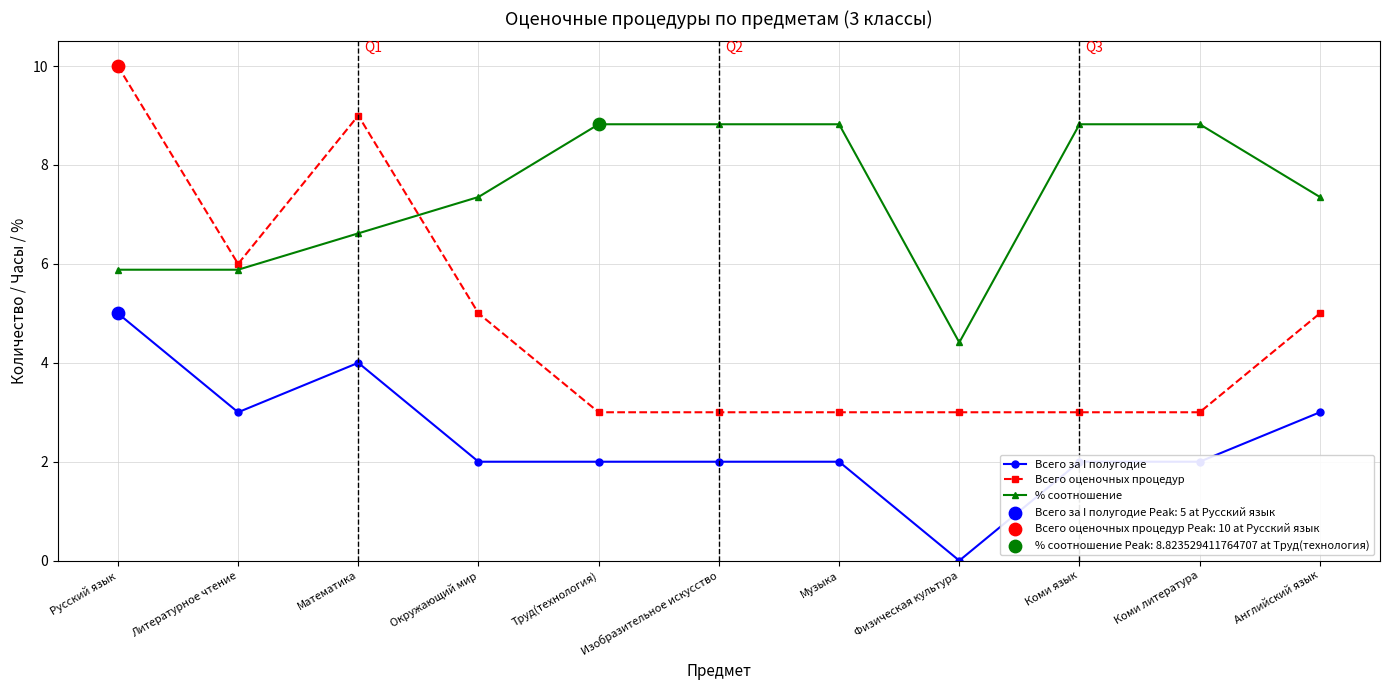

At which category is the sum across all series the highest?

Русский язык